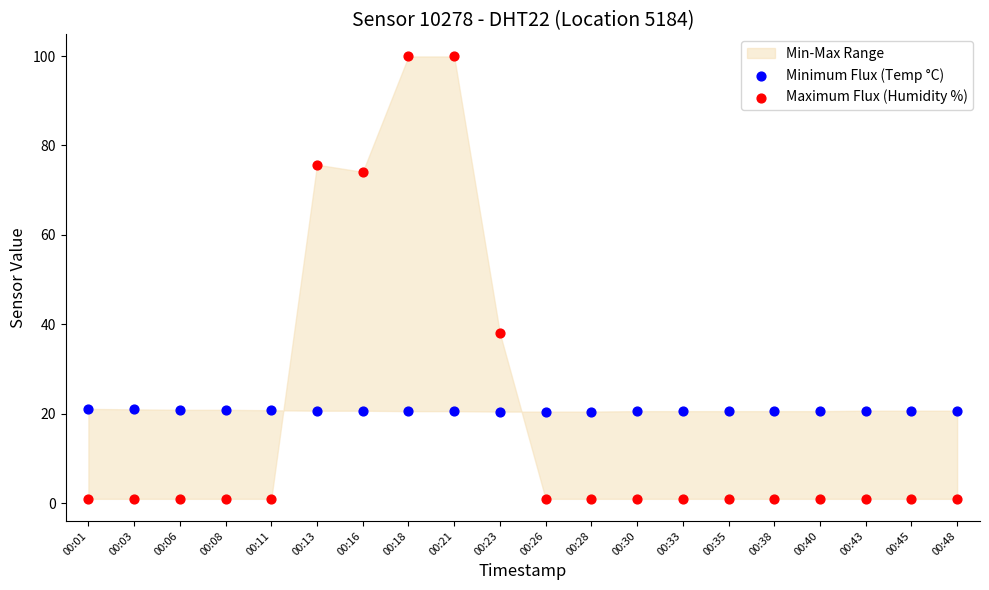

Which series contains the highest Y value?

Maximum Flux (Humidity %)